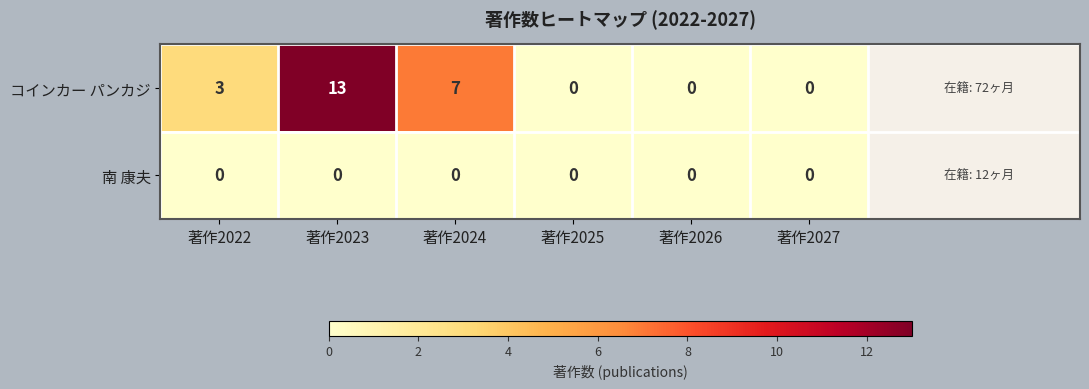

How many コインカー パンカジ values are between 0 and 7?

5